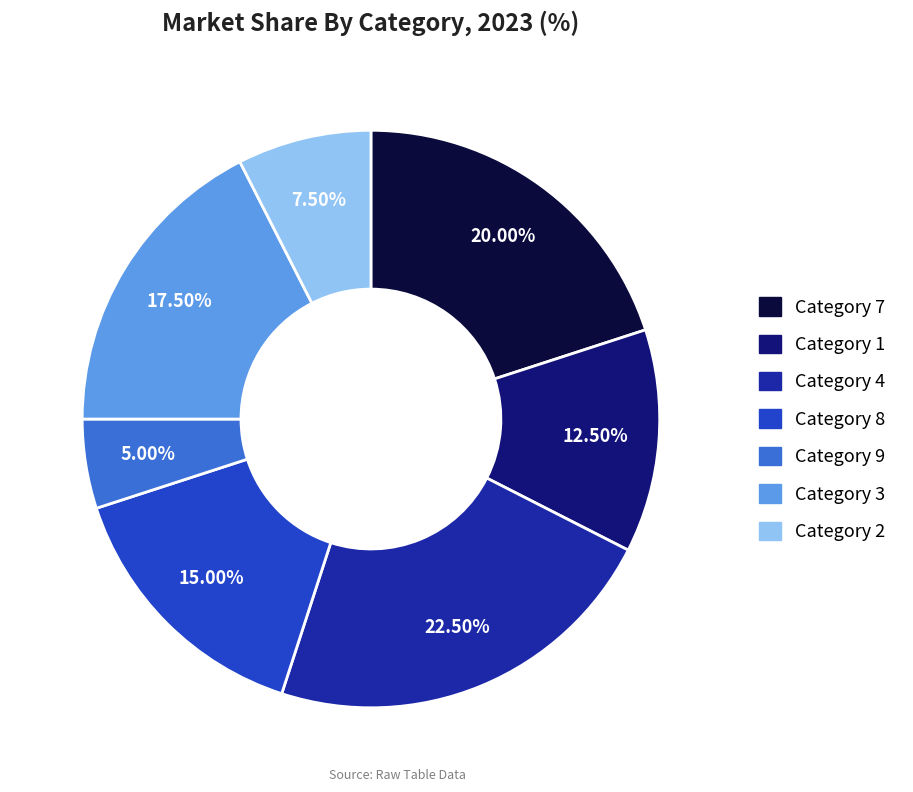

Does any single category account for the majority?

No